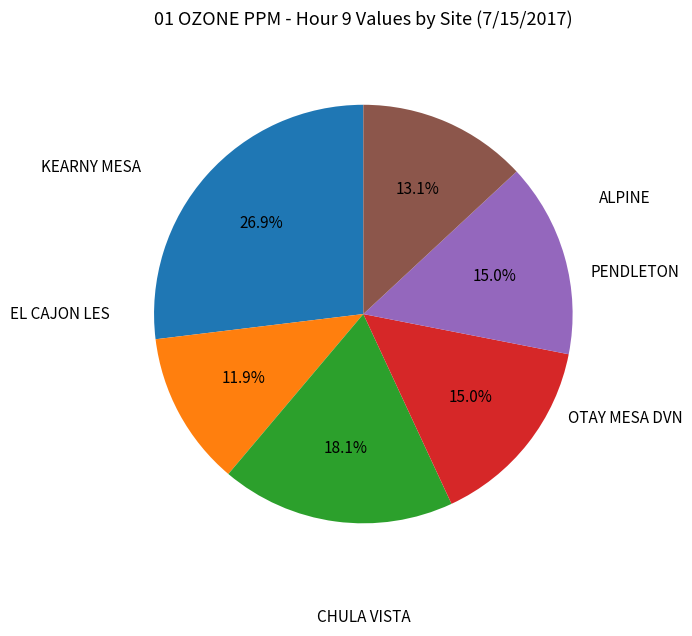

Is there a majority slice in this chart?

No